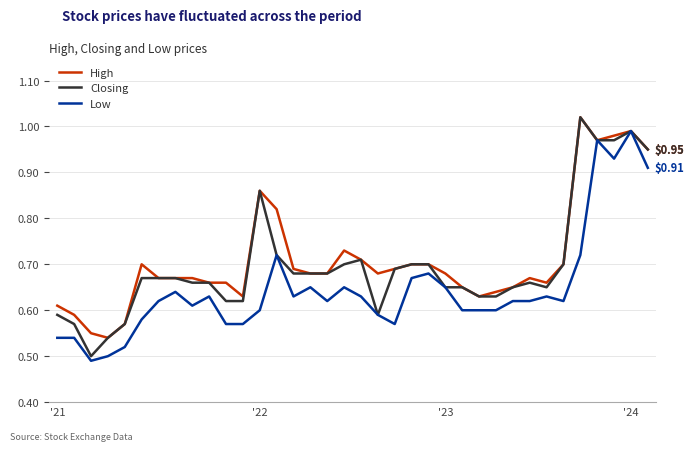

What are all the series names shown in the legend?

High, Closing, Low